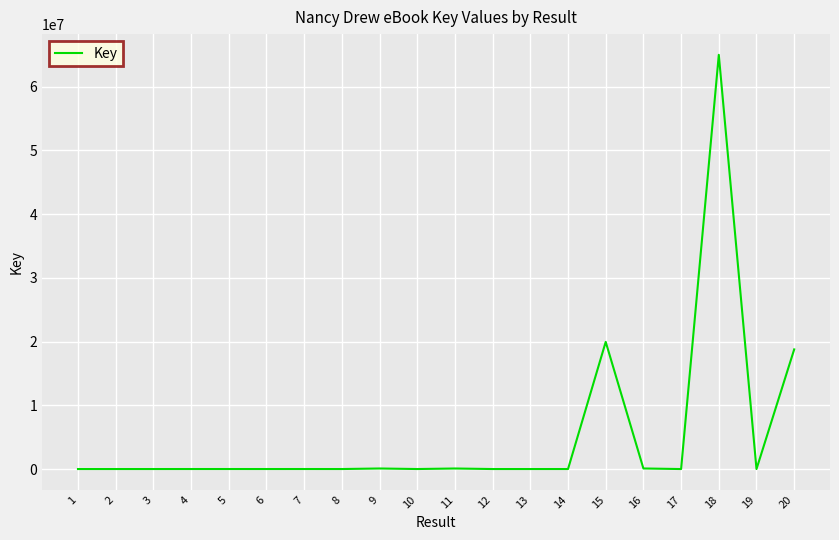

What is the sum of all values?

104033641